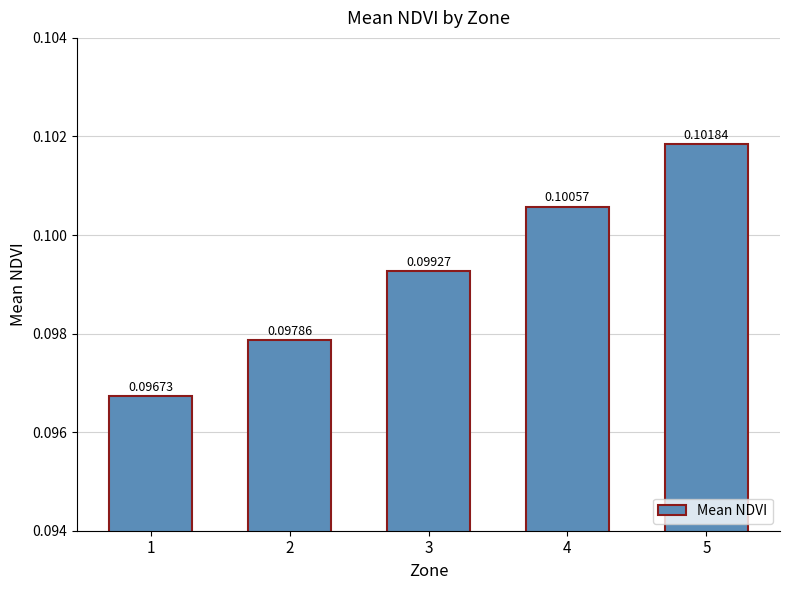

What is the sum of all values?

0.5